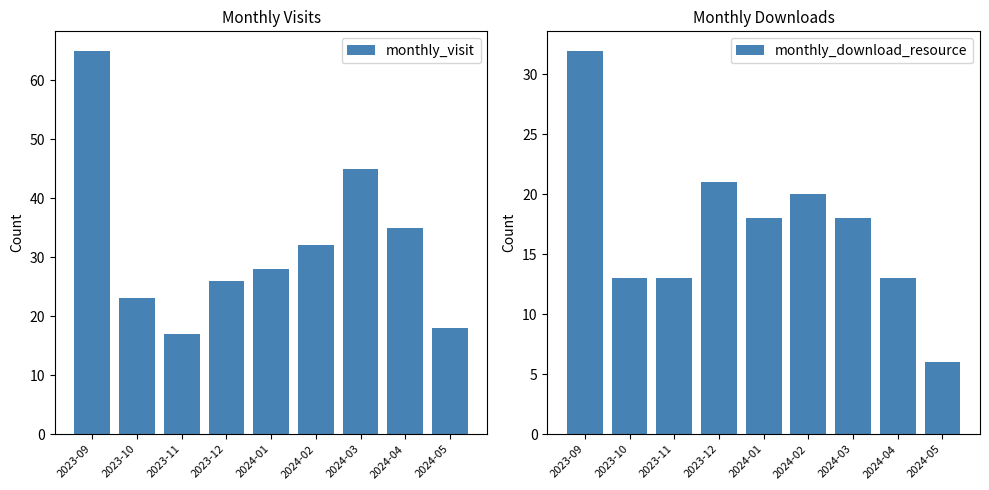

What is the difference between the second highest and minimum values in the monthly_download_resource series?

15